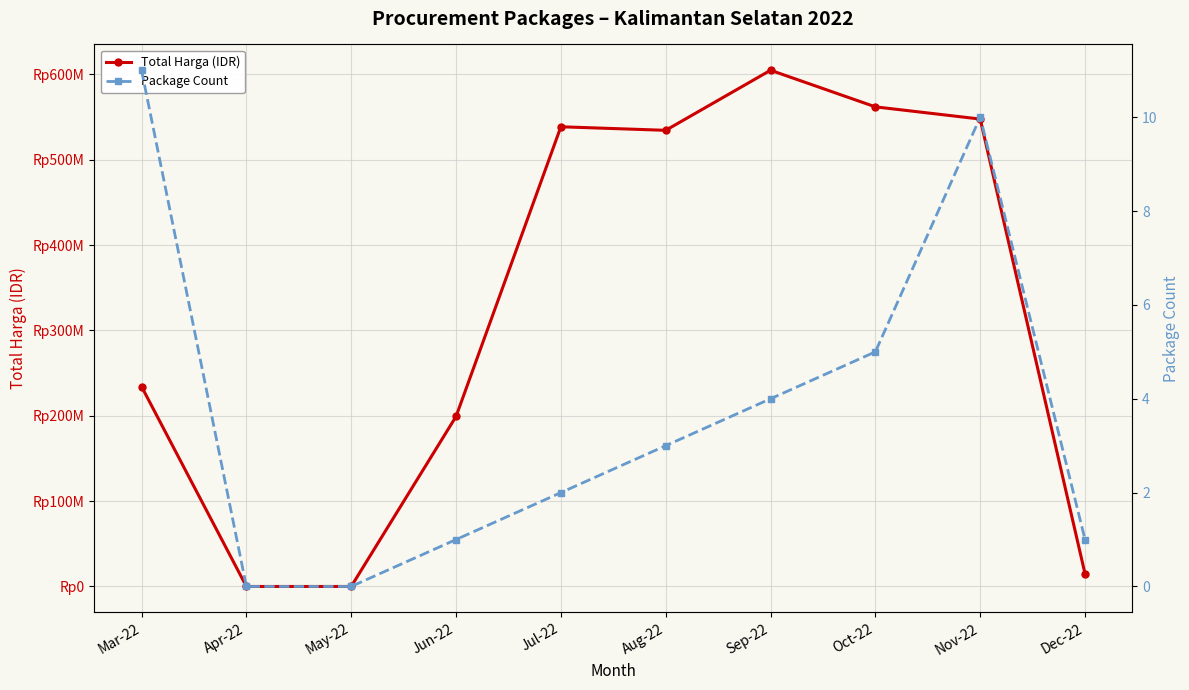

What is the average value of the Total Harga (IDR) series?

323582785